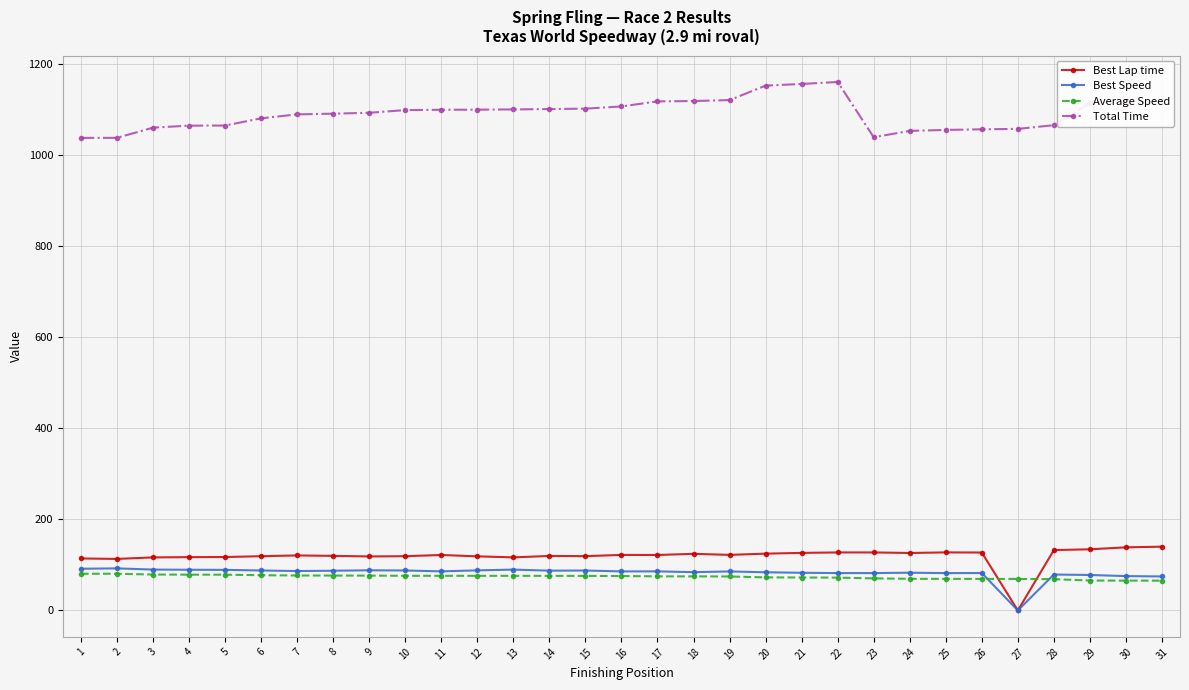

Does the chart have visible grid lines?

Yes